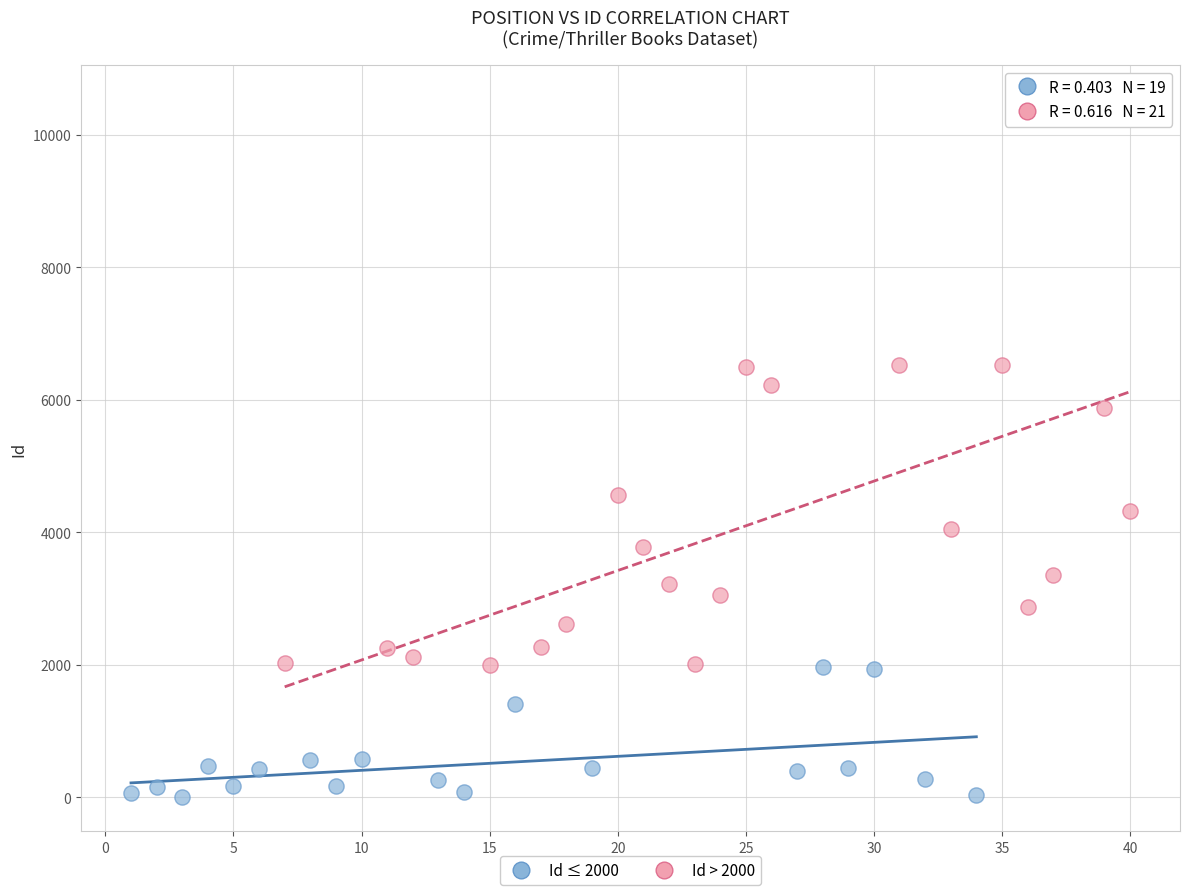

Which series contains the lowest Y value?

Id ≤ 2000